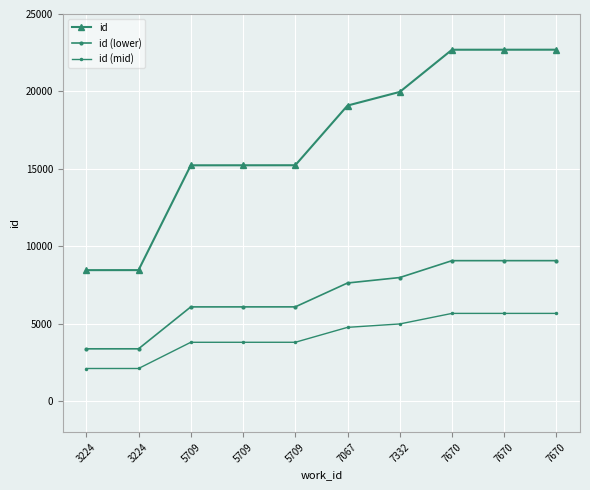

Reading left to right, transcribe all the data shown in this chart.

id: 8466.0	8468.0	15233.0	15235.0	15237.0	19090.0	19970.0	22694.0	22695.0	22696.0
id (lower): 3386.4	3387.2	6093.2	6094.0	6094.8	7636.0	7988.0	9077.6	9078.0	9078.4
id (mid): 2116.5	2117.0	3808.2	3808.8	3809.2	4772.5	4992.5	5673.5	5673.8	5674.0